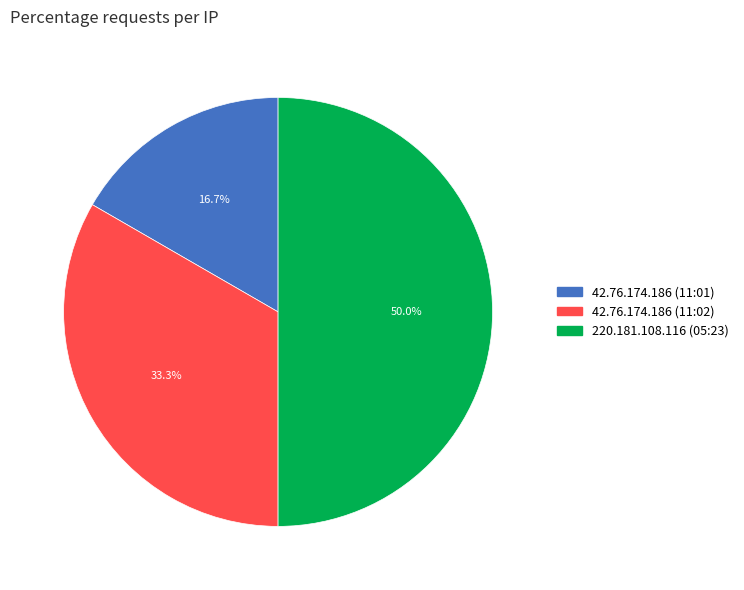

Between 220.181.108.116 (05:23) and 42.76.174.186 (11:01), which is larger?

220.181.108.116 (05:23)